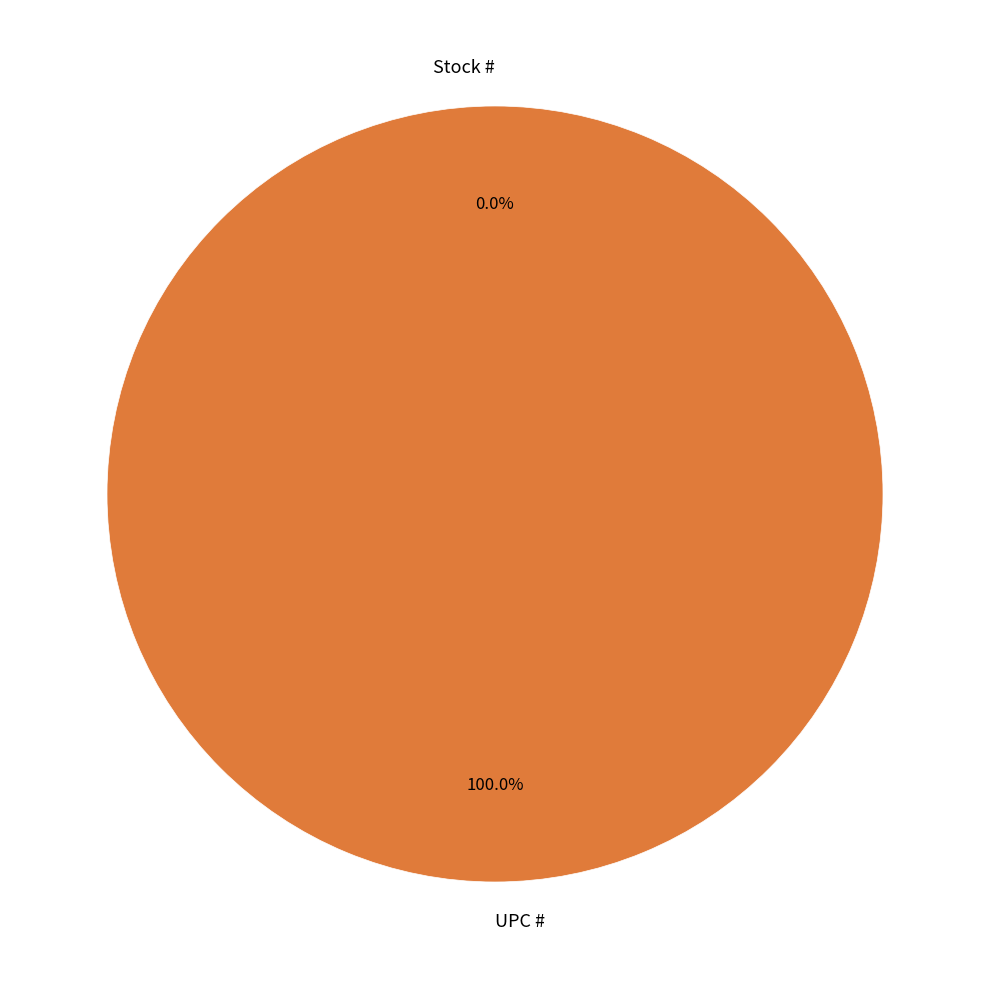

To the nearest percent, what is the difference between the Stock # and UPC # slice percentages?

100%